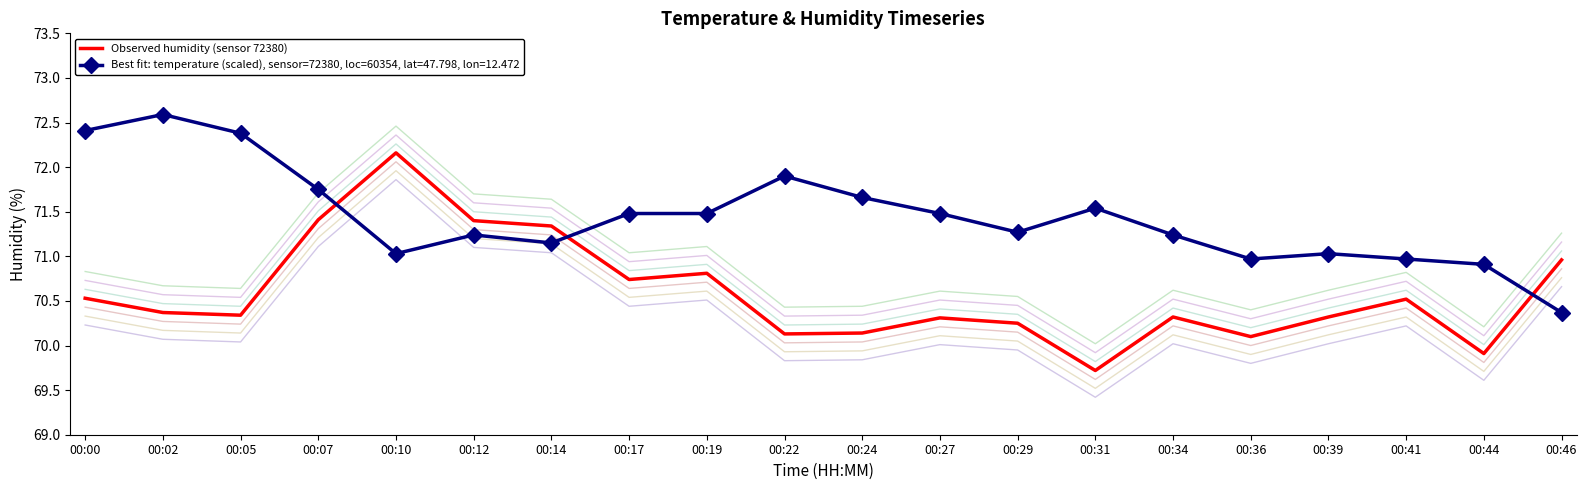

At which label does the data first exceed 70?

00:00